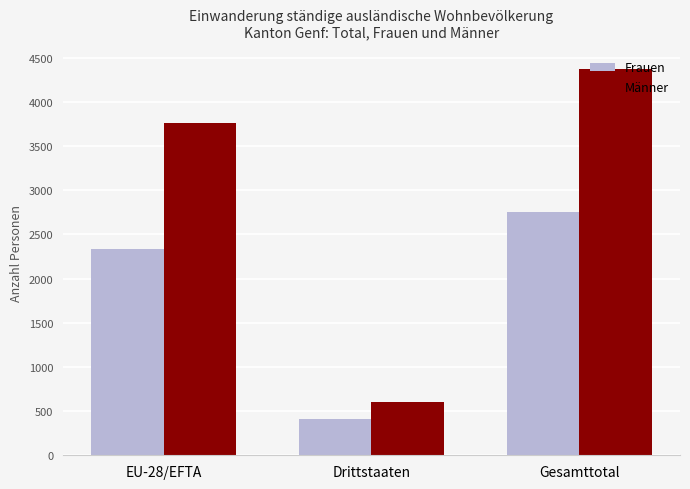

How many categories are shown in the chart?

3